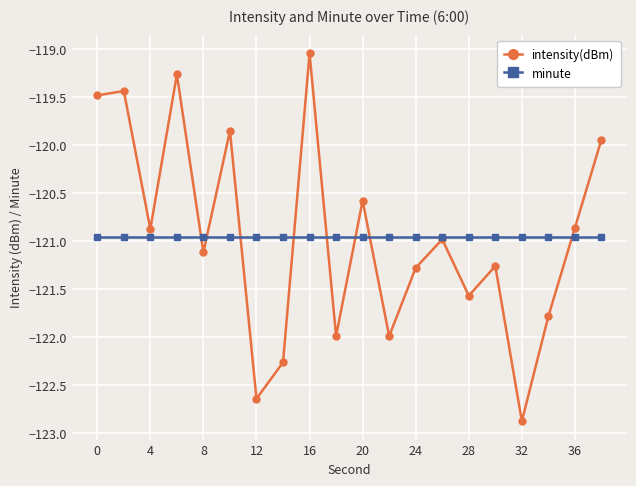

Which series has the largest range (max minus min)?

intensity(dBm)